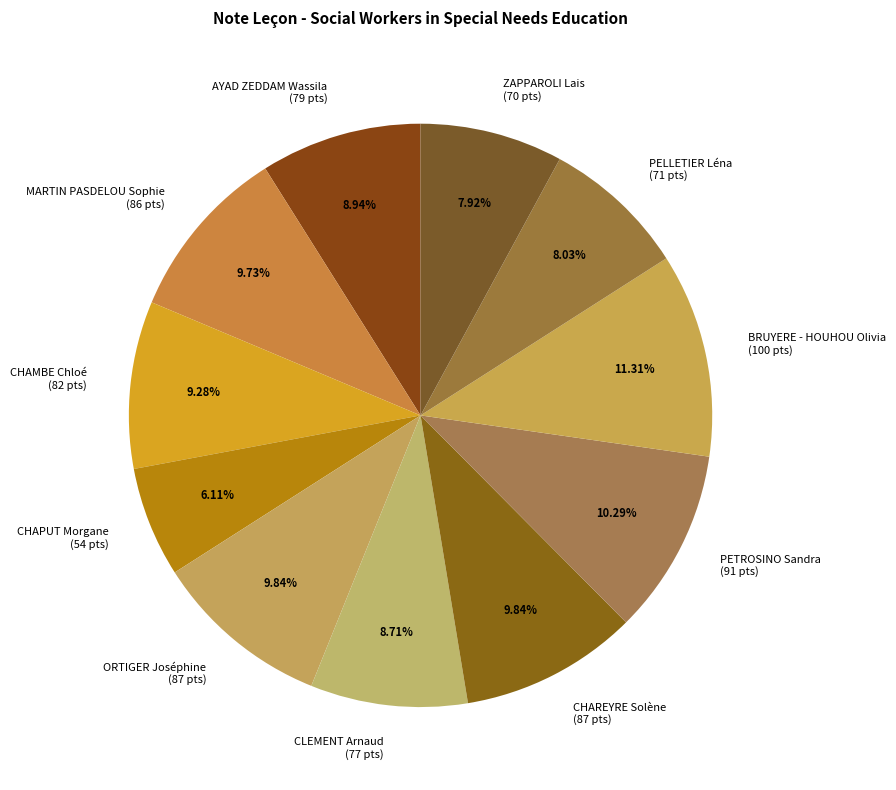

How many slices are in this pie chart?

11